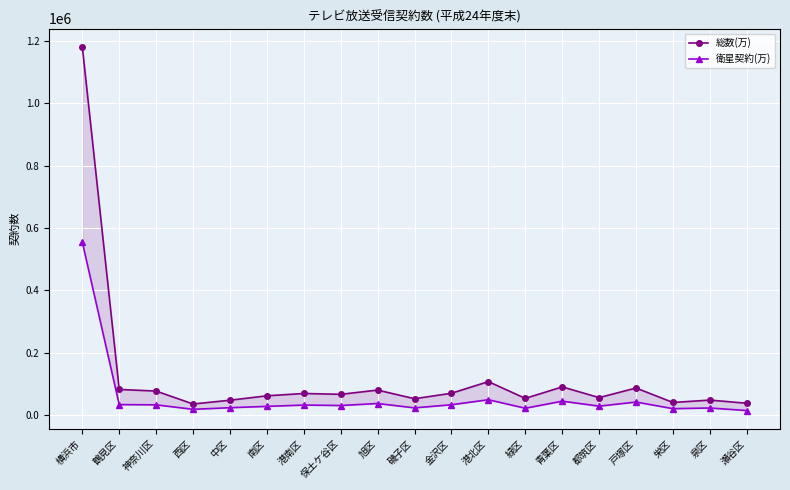

What is the label of the 12th point from the right?

保土ケ谷区